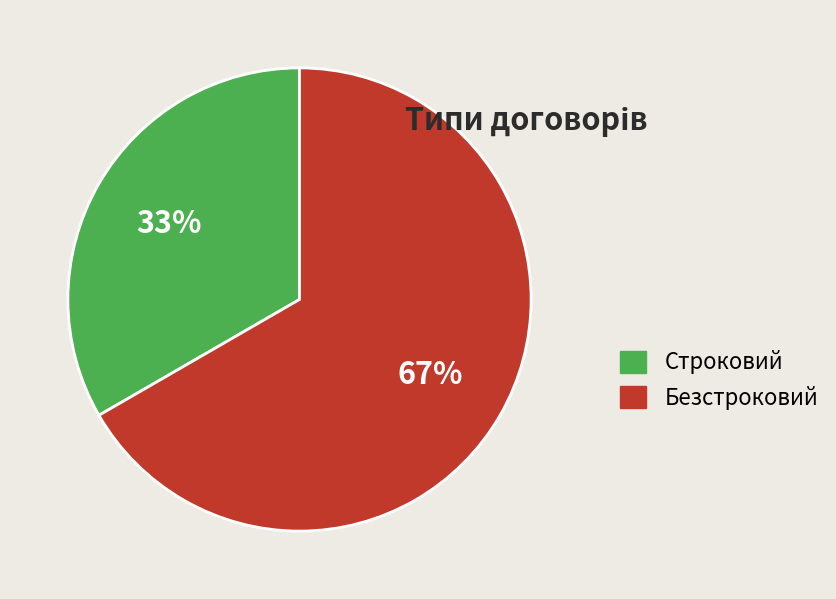

The Строковий slice represents 33% of the pie. True or false?

True